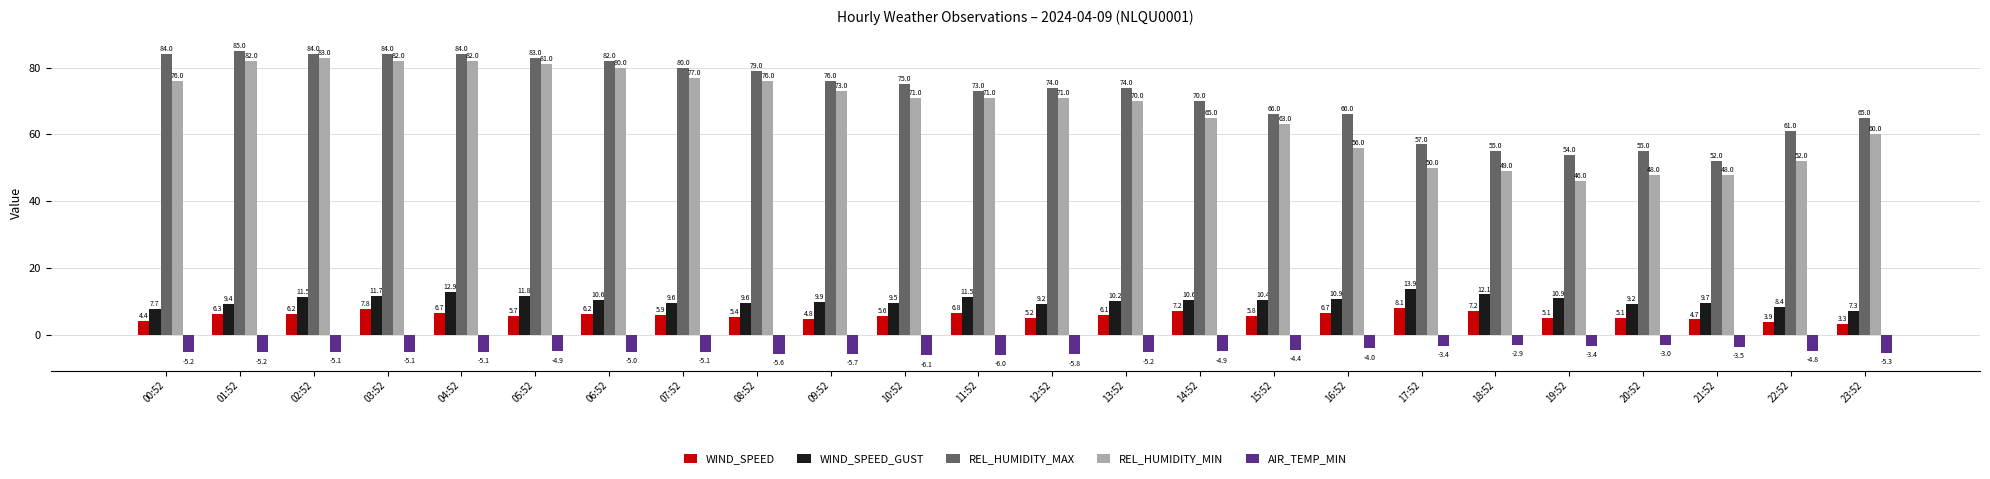

How many data points does each series have?

24